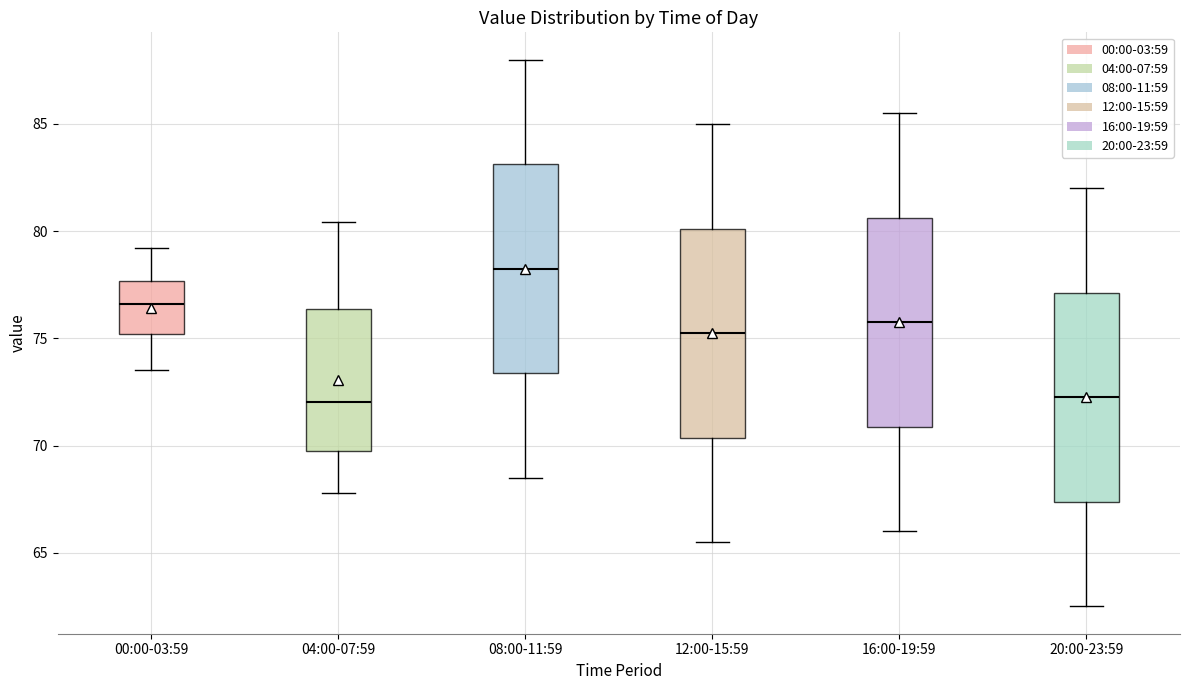

Where is the lower edge of the box for 20:00-23:59 on the y-axis? The values are not printed on the chart, so give them approximately, as read against the axis.

67.5